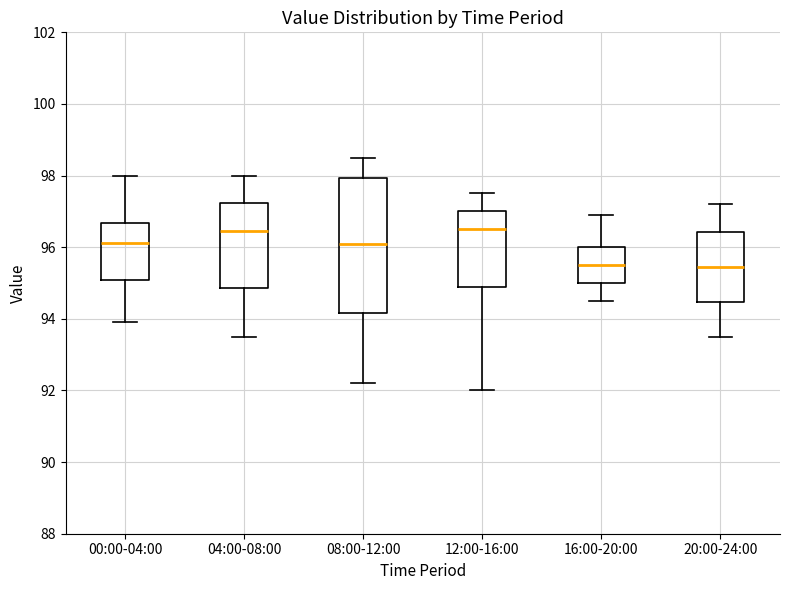

Where is the lower edge of the box for 16:00-20:00 on the y-axis? The values are not printed on the chart, so give them approximately, as read against the axis.

95.0